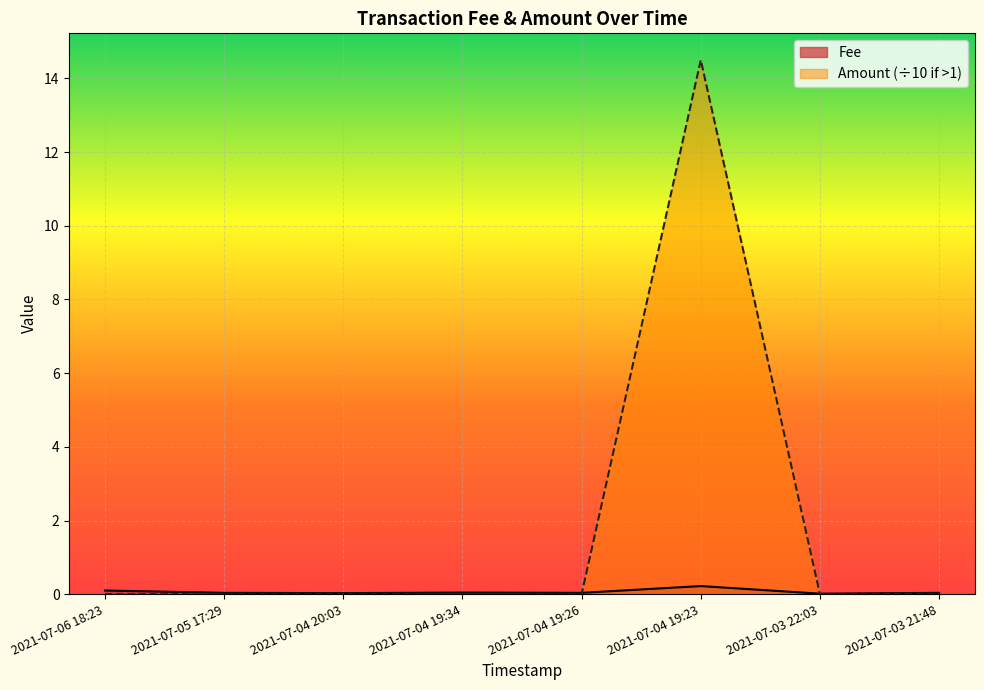

At 2021-07-05 17:29, list the series in order from smallest to largest.

Amount, Fee